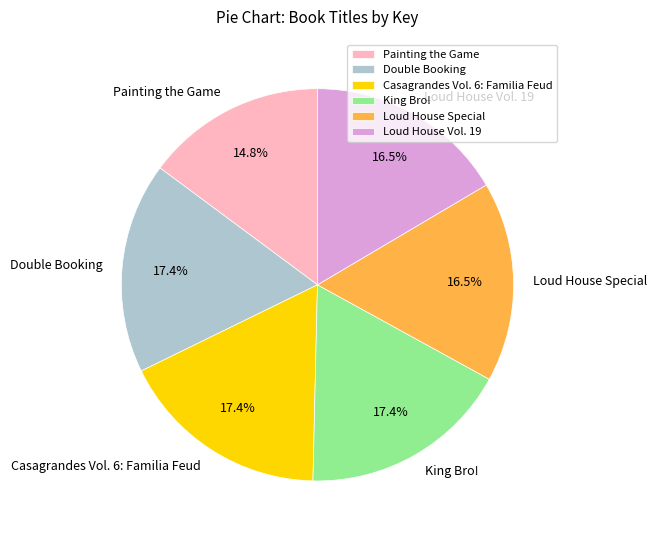

Which slice is the smallest?

Painting the Game